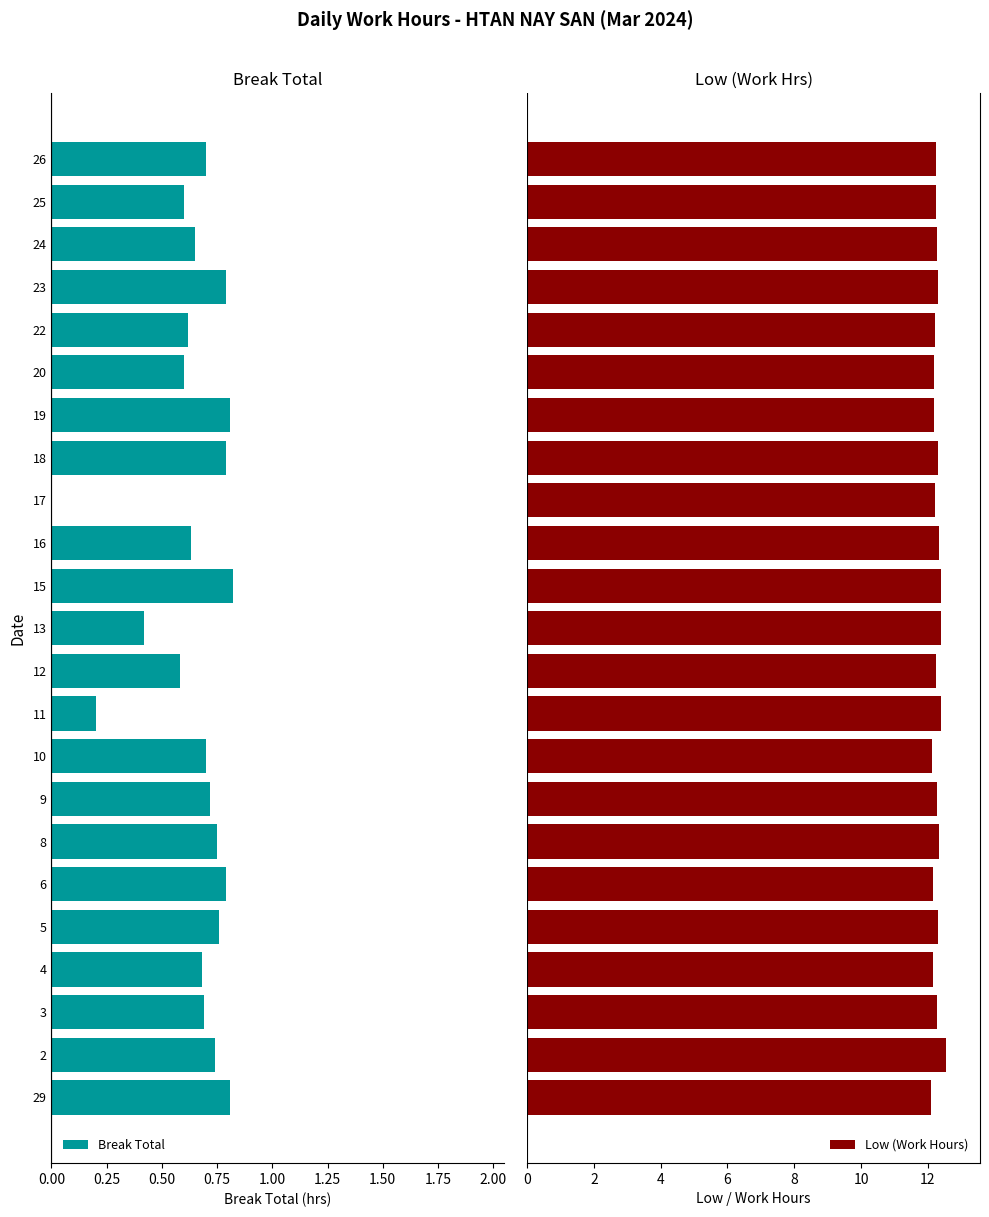

What is the difference between the maximum and minimum values in the Low (Work Hours) series?

0.5